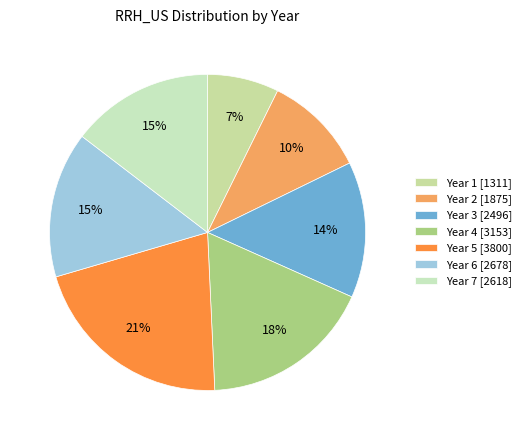

Is there a majority slice in this chart?

No